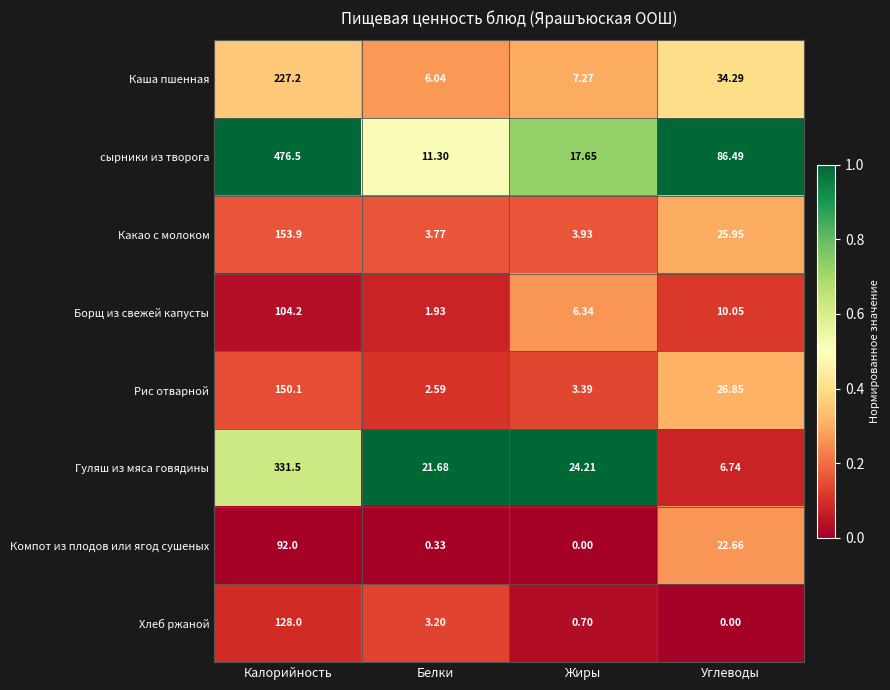

Is the value of Гуляш из мяса говядины at Белки greater than the value of Компот из плодов или ягод сушеных at Углеводы?

No